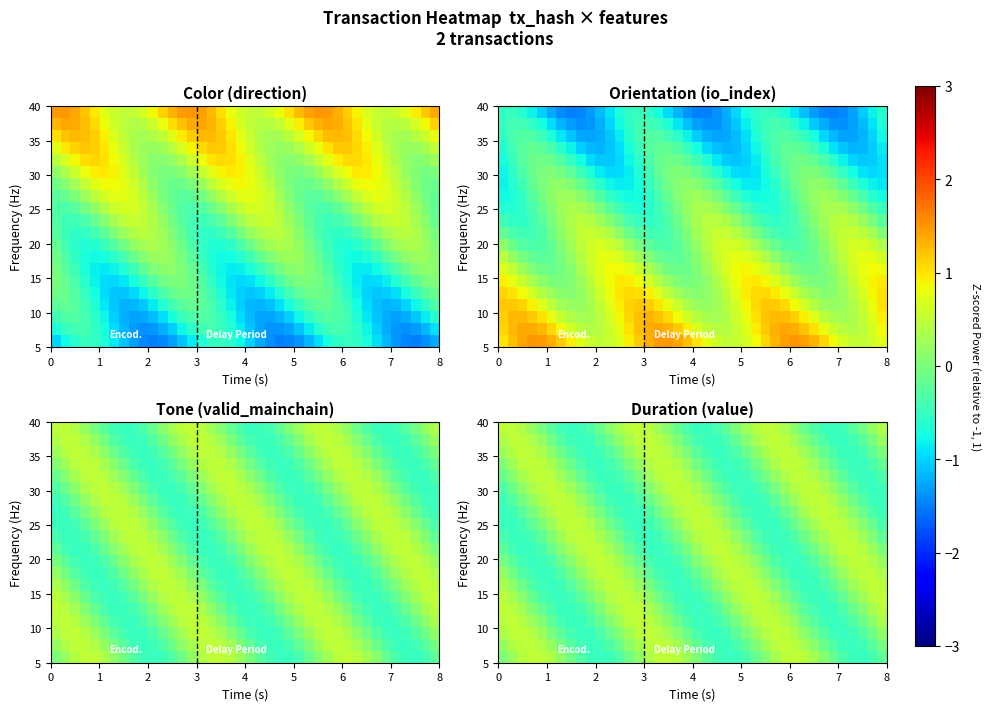

Count the number of data series in this chart.

20